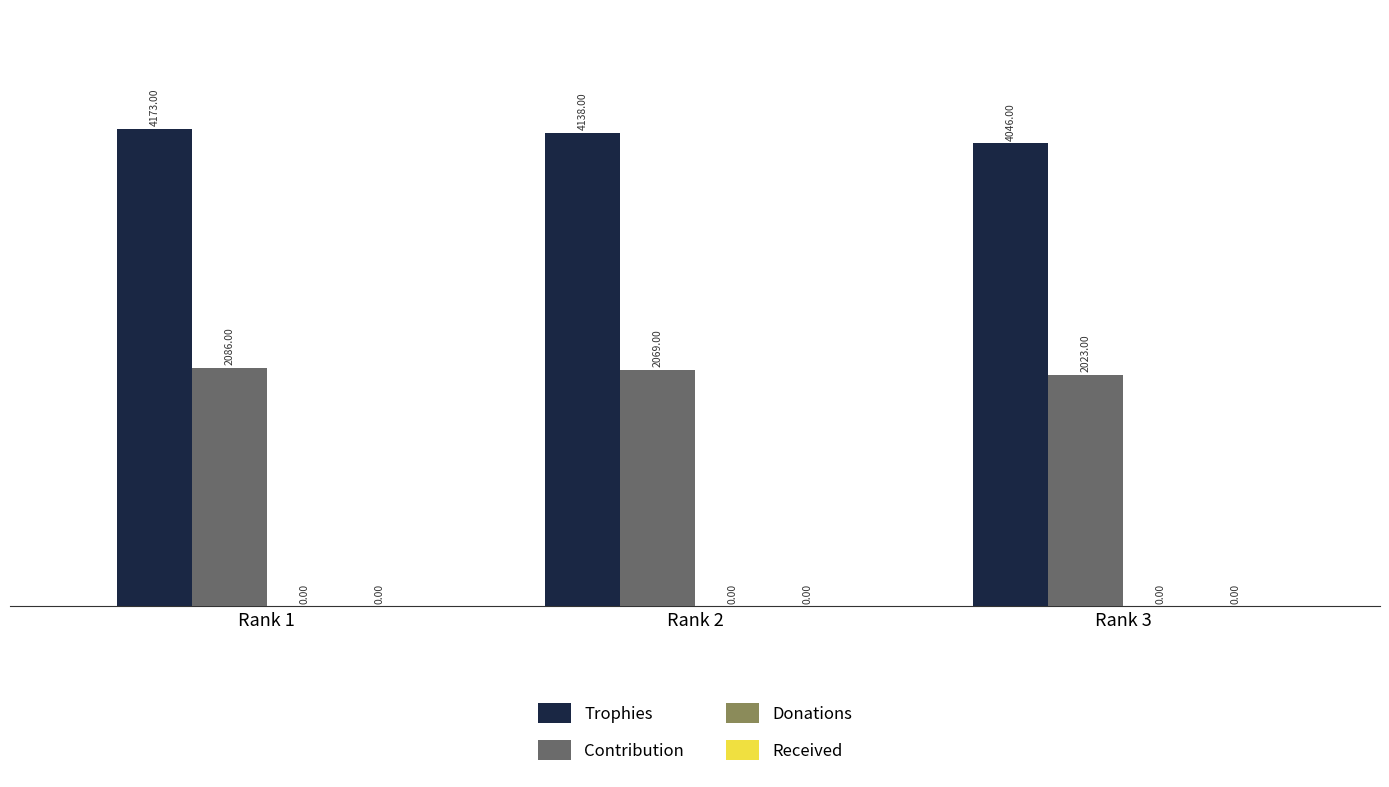

Are the bars horizontal?

No